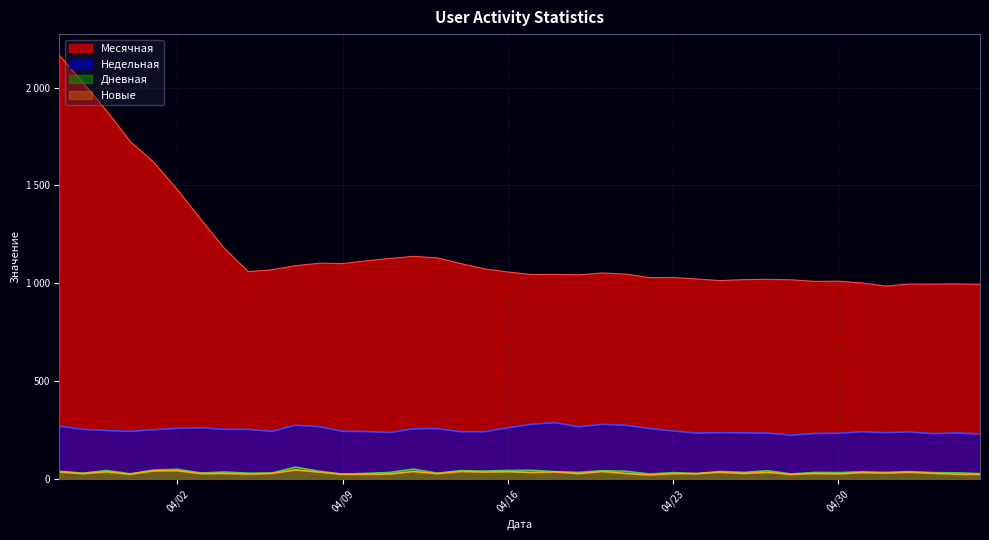

What are all the series names shown in the legend?

Месячная, Недельная, Дневная, Новые